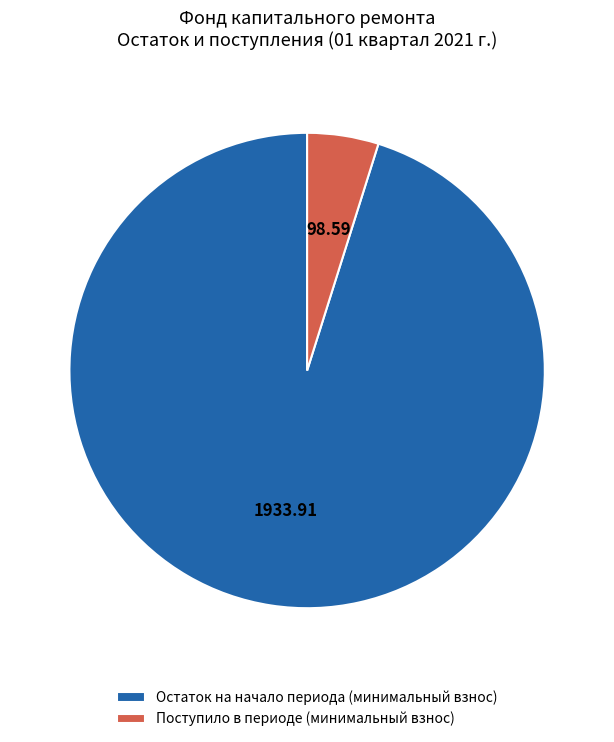

Which has a higher value, Поступило в периоде (минимальный взнос) or Остаток на начало периода (минимальный взнос)?

Остаток на начало периода (минимальный взнос)